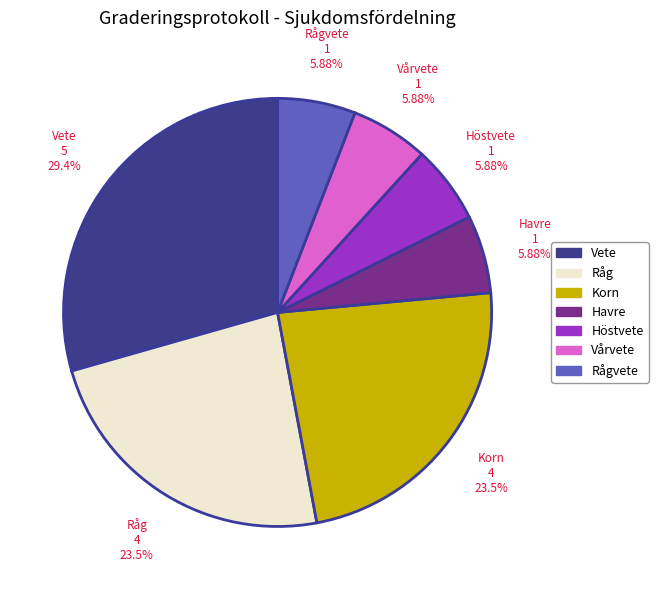

Which category has the biggest portion of the pie?

Vete